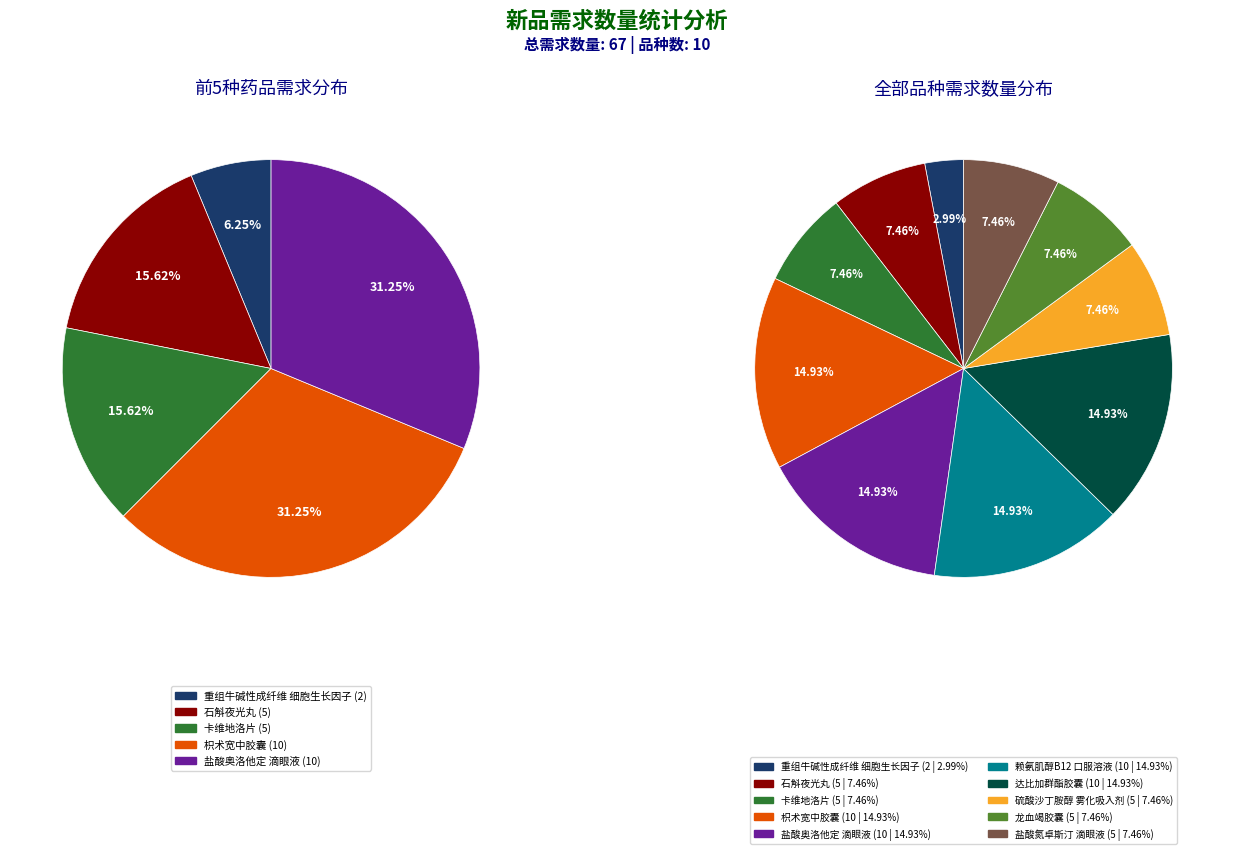

Is there a majority slice in this chart?

No